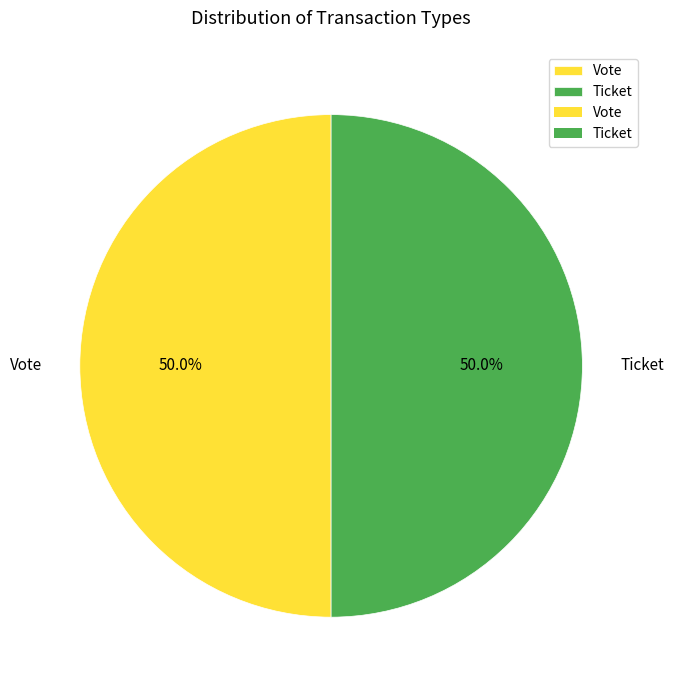

Do Ticket and Vote together represent more than half of the pie?

Yes